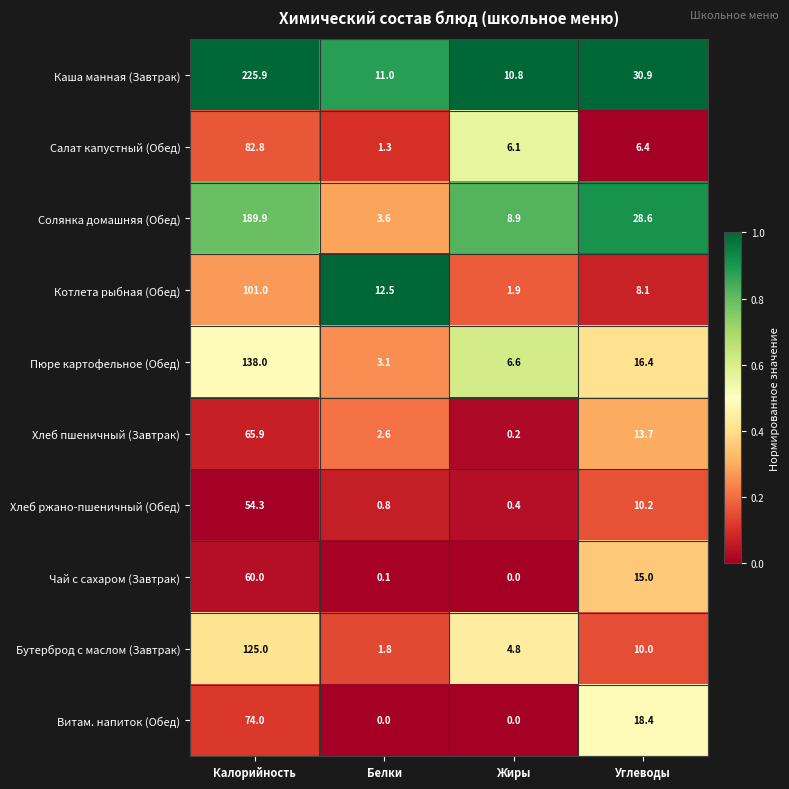

What is the greatest value displayed?

225.9